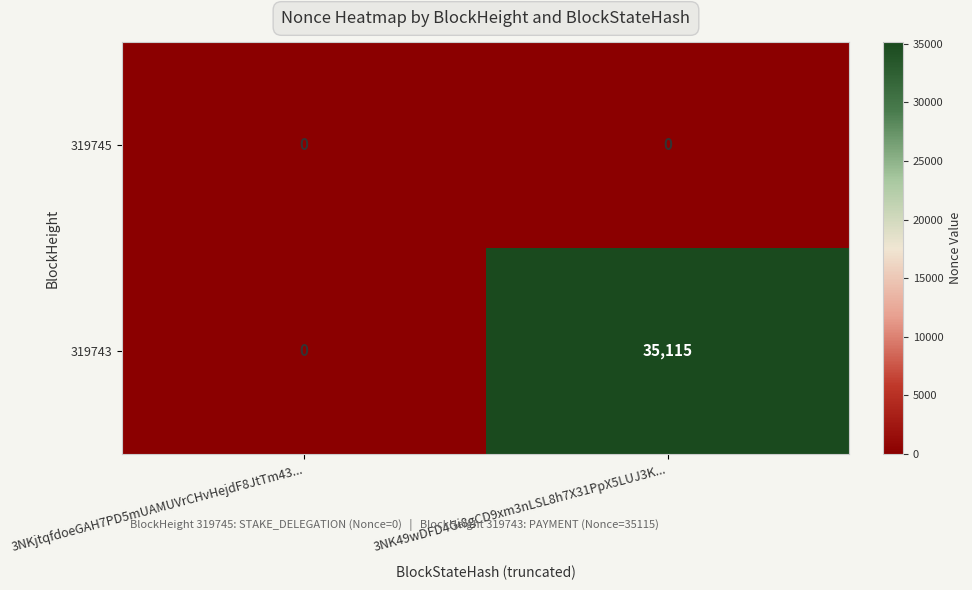

At how many categories does at least one series exceed 20566?

1